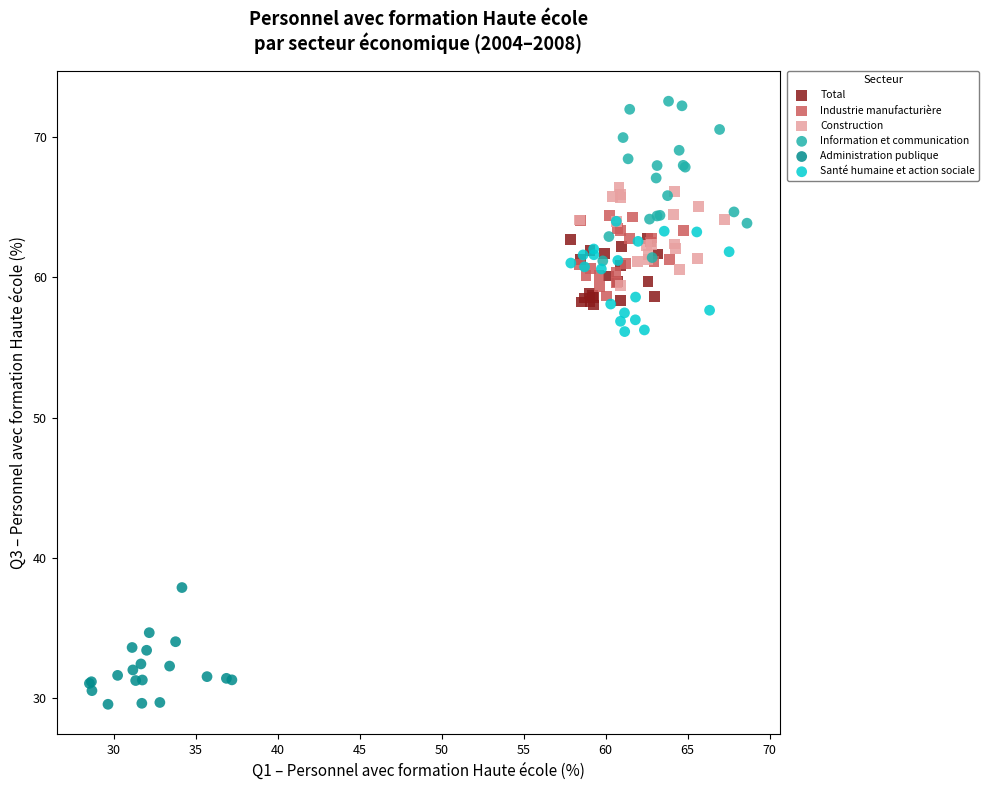

Which series contains the highest Y value?

Information et communication